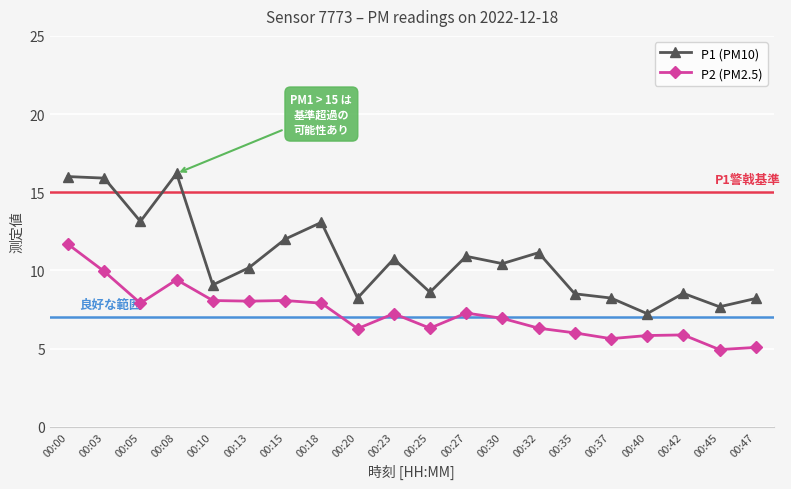

At which category does P2 (PM2.5) reach its first local valley?

00:05